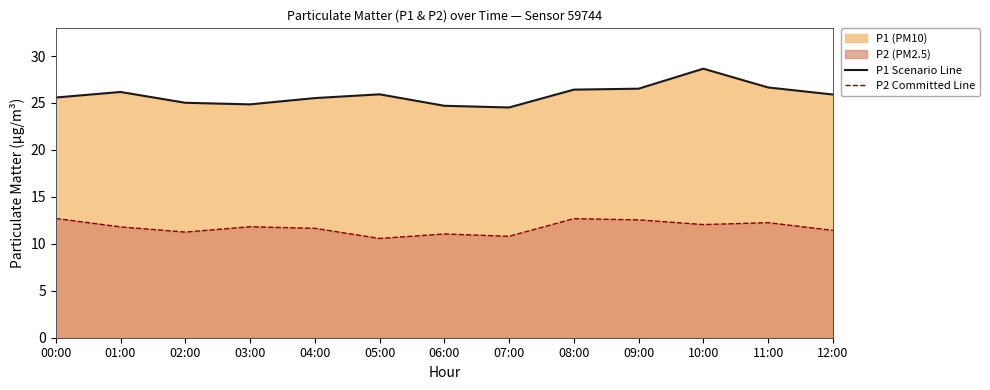

True or false: P1 Scenario Line and P2 Committed Line intersect in this chart.

False